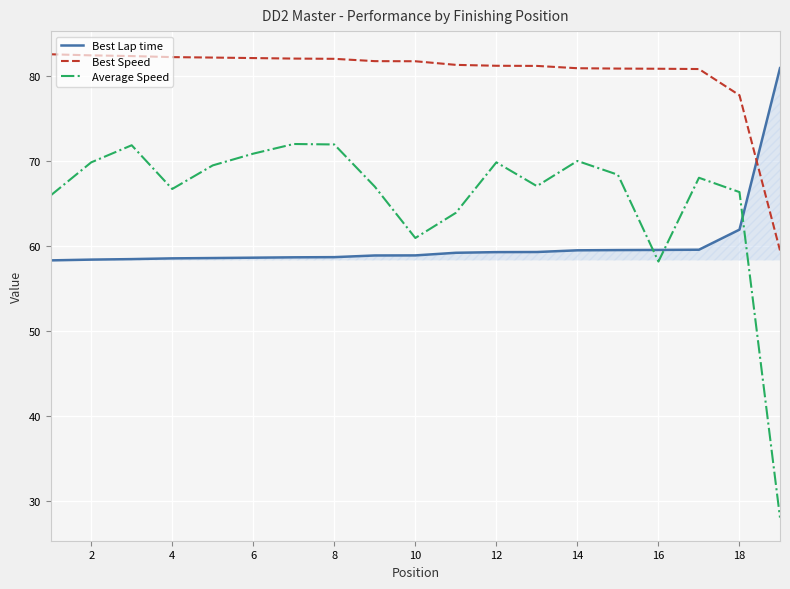

What are all the series names shown in the legend?

Best Lap time, Best Speed, Average Speed